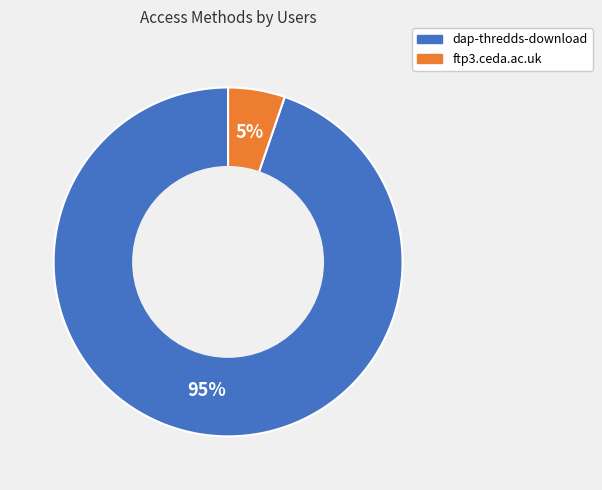

The ftp3.ceda.ac.uk slice represents 5% of the pie. True or false?

True